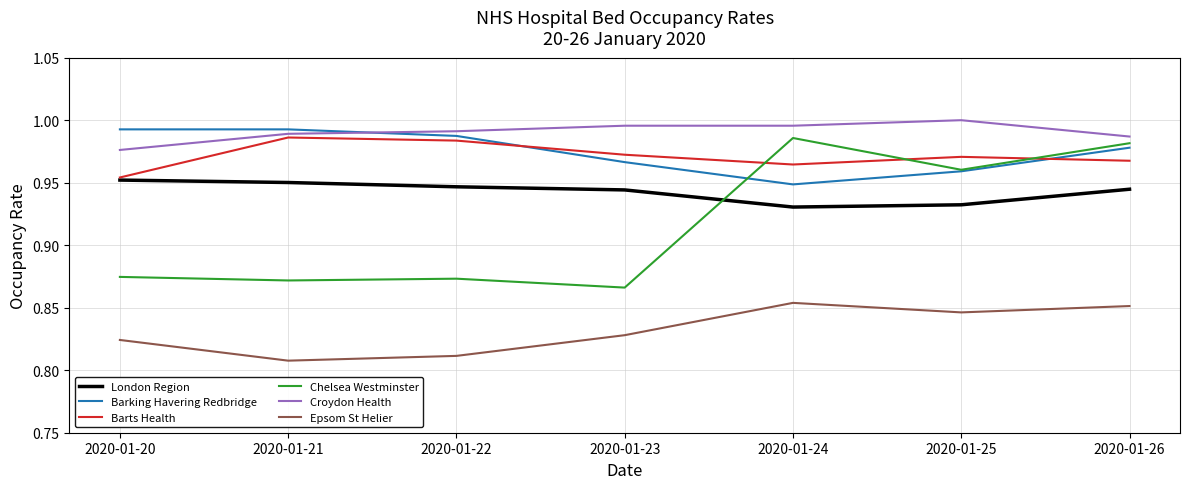

True or false: Croydon Health and Chelsea Westminster cross at least once.

False